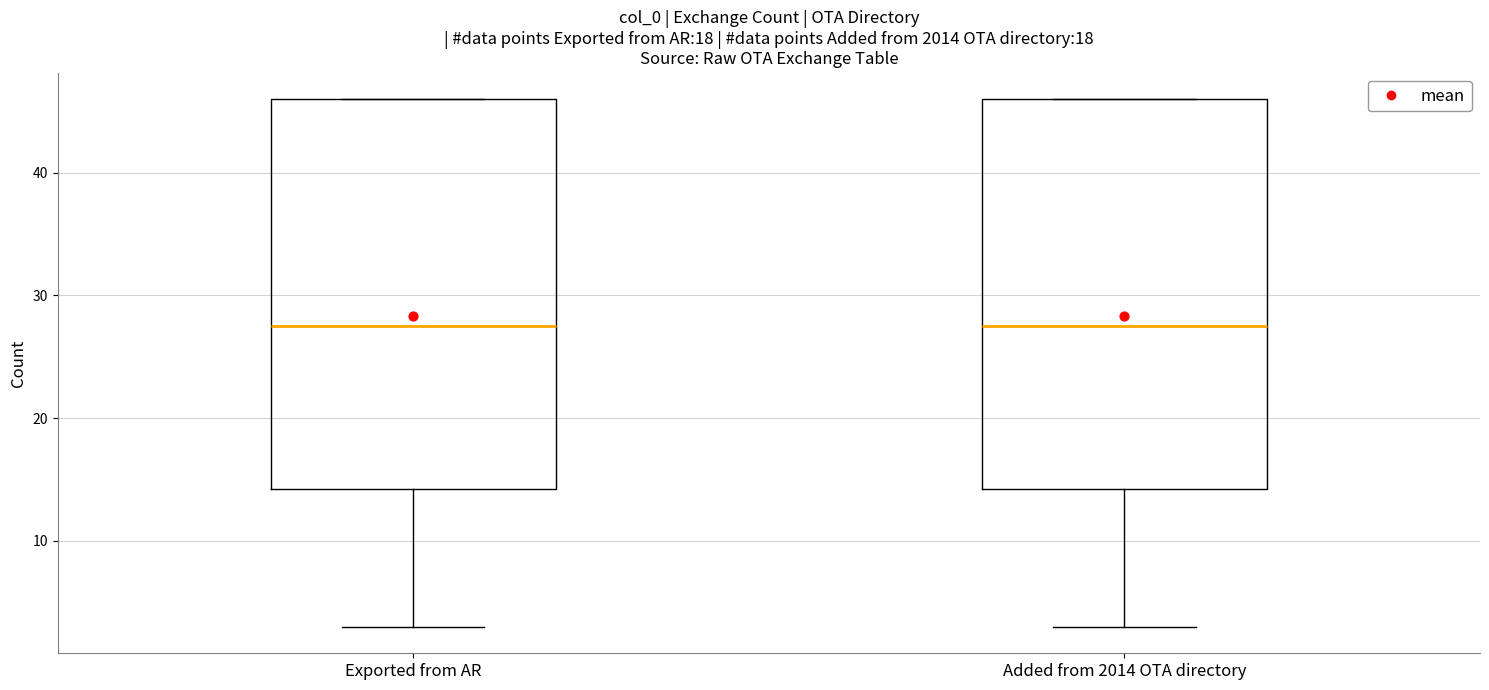

Reading left to right, read every box against the y-axis: the position of its median line, the range the box covers, and the ends of its whiskers. The values are not printed on the chart, so give them approximately, as read against the axis.

Exported from AR: median 28, box 14 to 46, whiskers 3 to 46
Added from 2014 OTA directory: median 28, box 14 to 46, whiskers 3 to 46